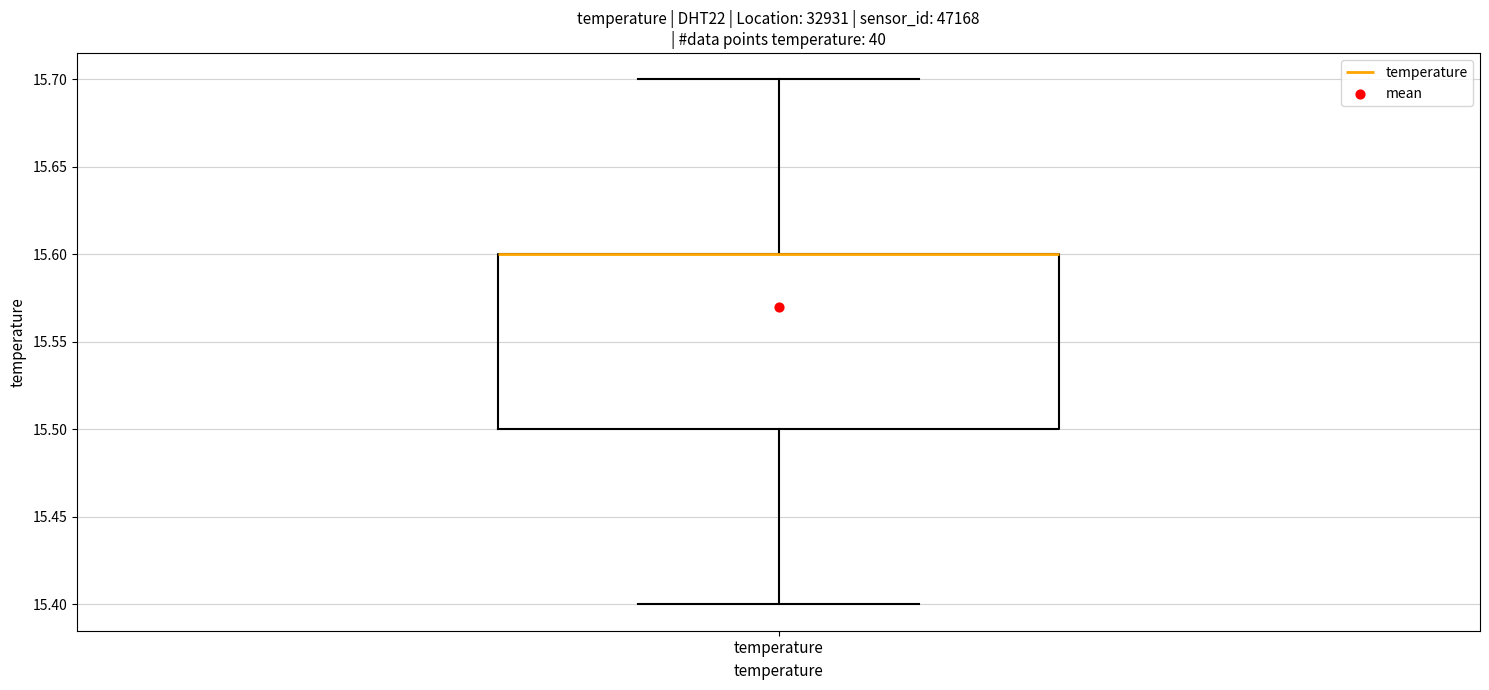

Read this box plot against the y-axis: the position of the median line, the range covered by the box, and the ends of both whiskers. The values are not printed on the chart, so give them approximately, as read against the axis.

median 15.6 (drawn on the box's upper edge), box 15.5 to 15.6, whiskers 15.4 to 15.7